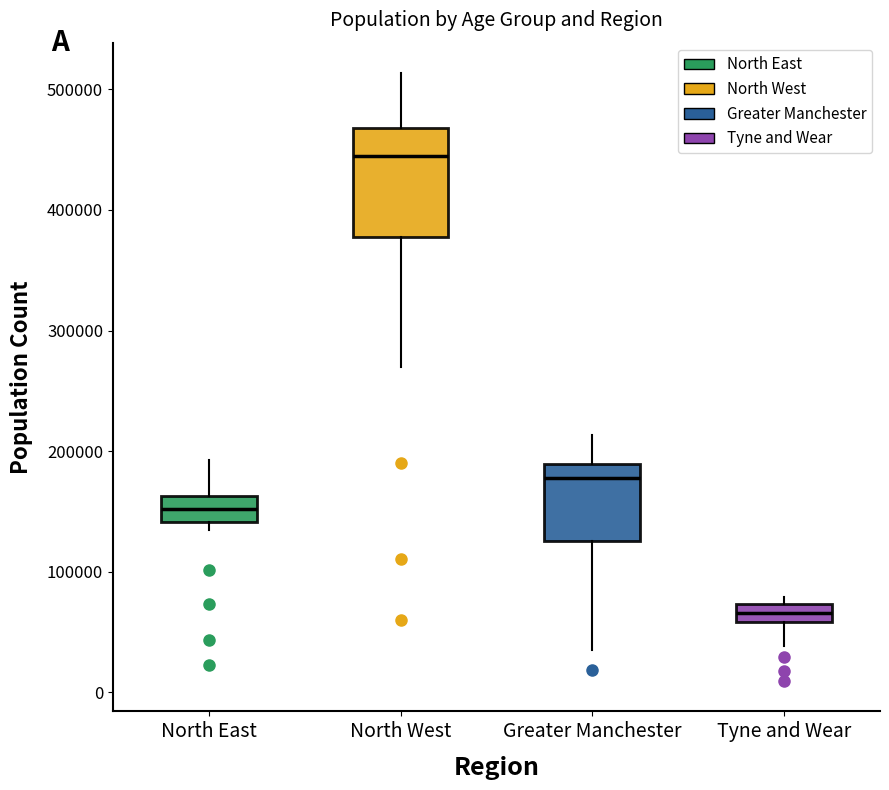

Which box has the lowest median line?

Tyne and Wear